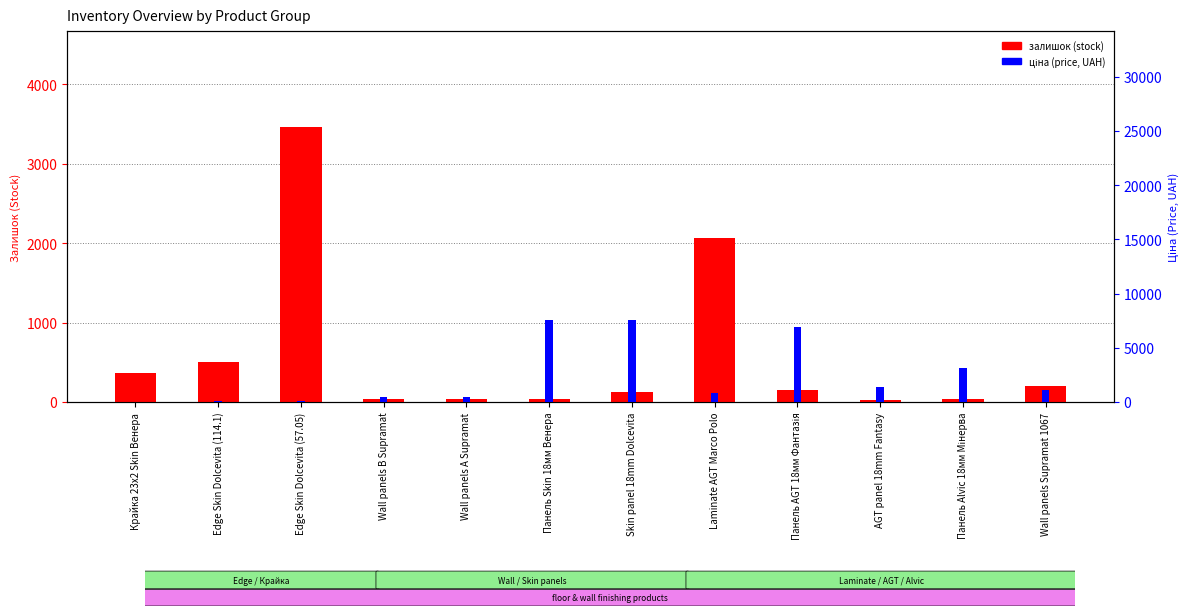

Rank the categories by ціна (price) value from highest to lowest.

Панель Skin 18мм Венера, Skin panel 18mm Dolcevita, Панель AGT 18мм Фантазія, Панель Alvic 18мм Мінерва, AGT panel 18mm Fantasy, Wall panels Supramat 1067, Laminate AGT Marco Polo, Wall panels B Supramat, Wall panels A Supramat, Edge Skin Dolcevita (114.1), Edge Skin Dolcevita (57.05), Крайка 23x2 Skin Венера